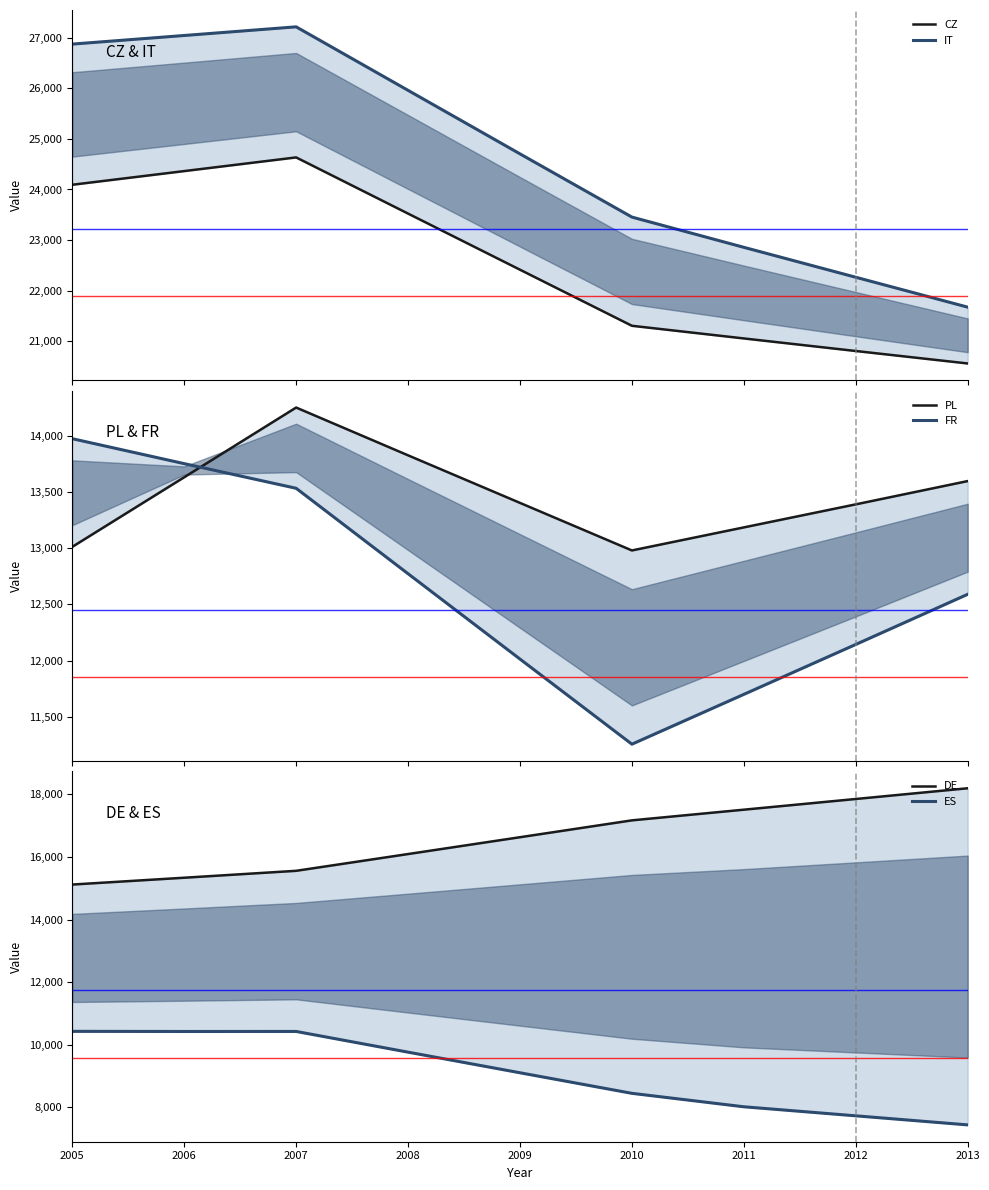

What is the maximum value shown in the chart?

27211